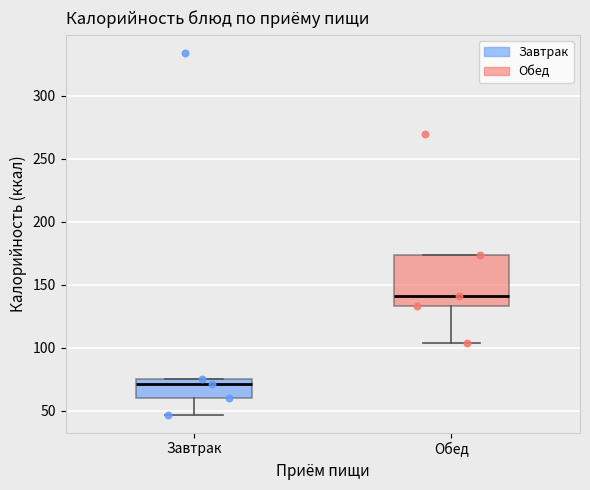

Which box has the lowest median line?

Завтрак